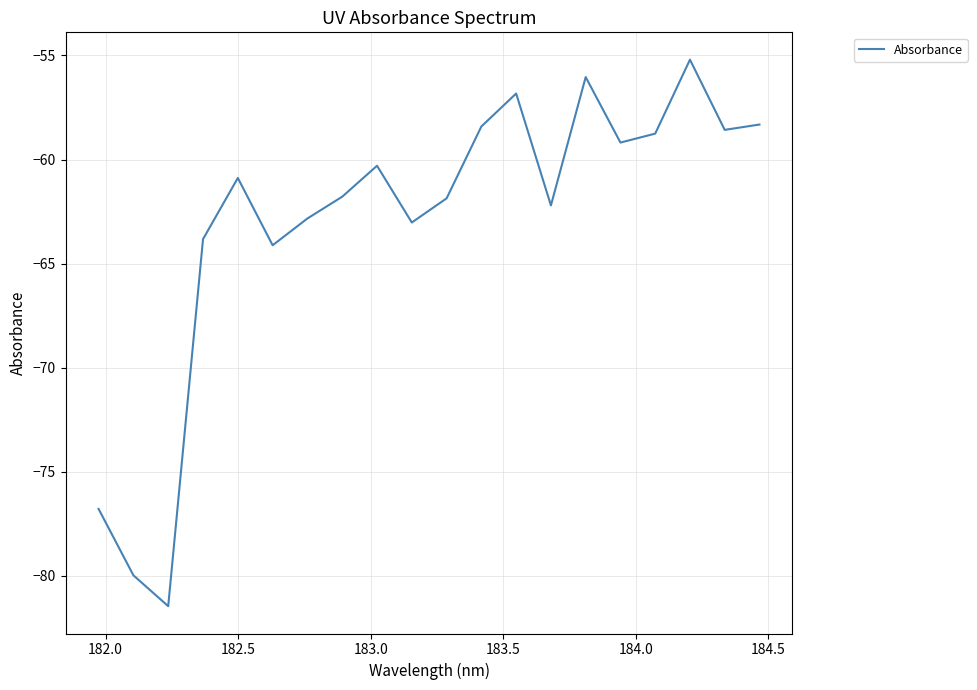

True or false: the data has more than 1 interior local peaks.

True